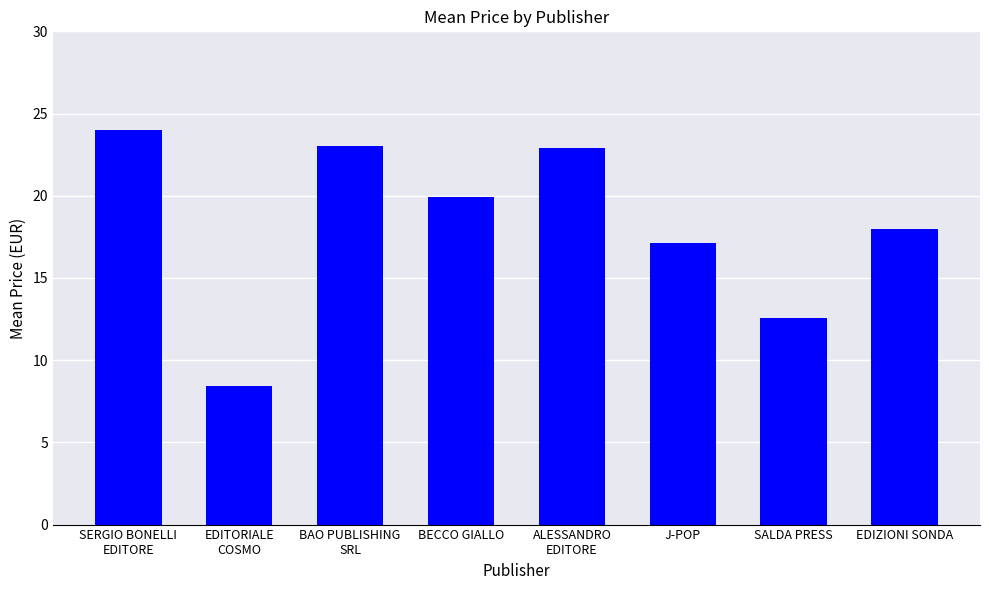

True or false: the data shows 19.9 at BECCO GIALLO.

True